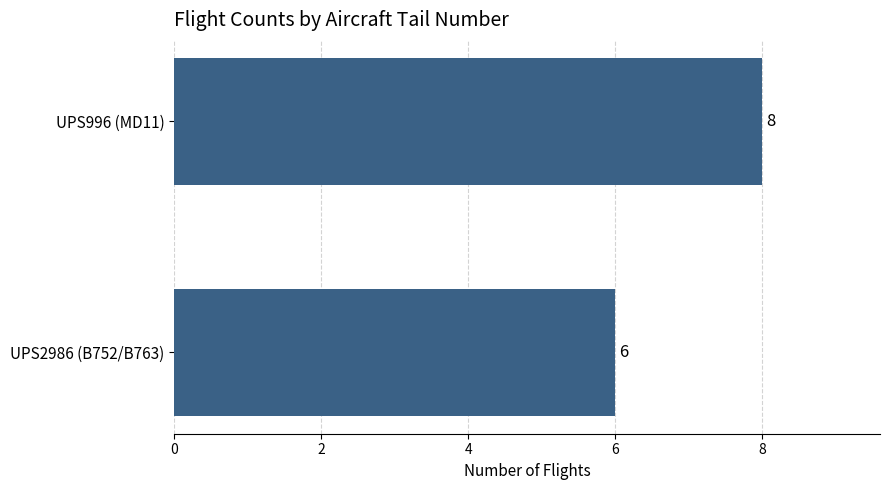

Reading top to bottom, what are all the values shown in this chart?

UPS996 (MD11)=8	UPS2986 (B752/B763)=6